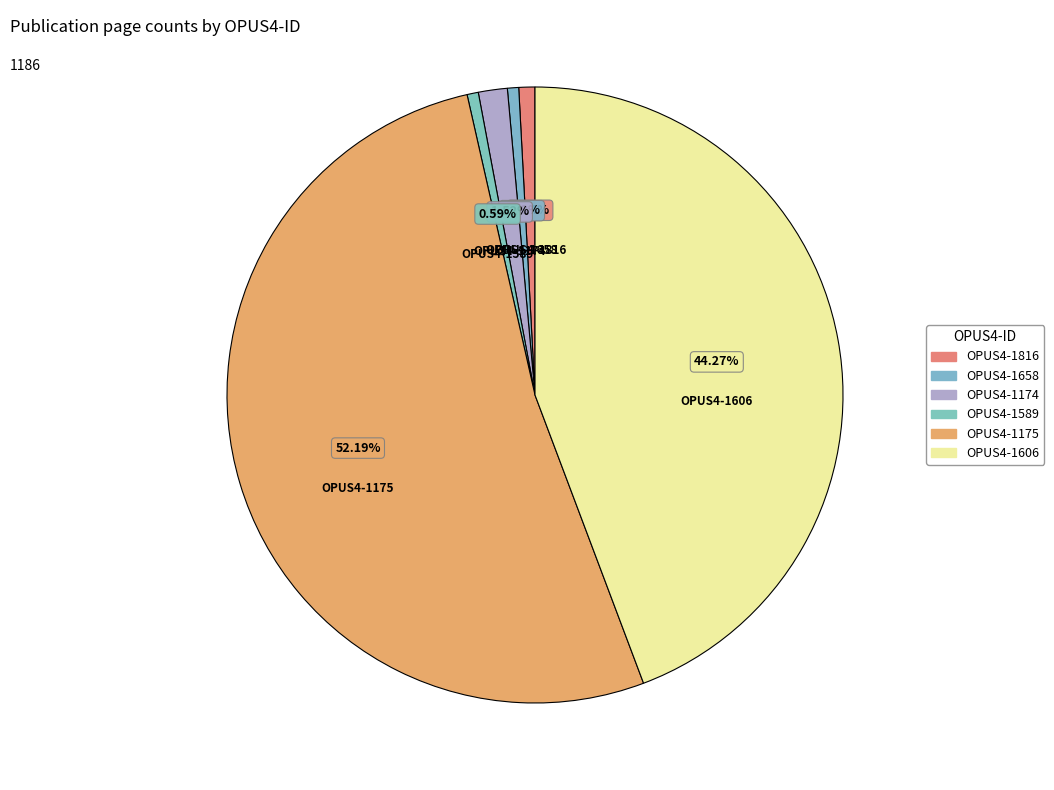

Which category has the biggest portion of the pie?

OPUS4-1175